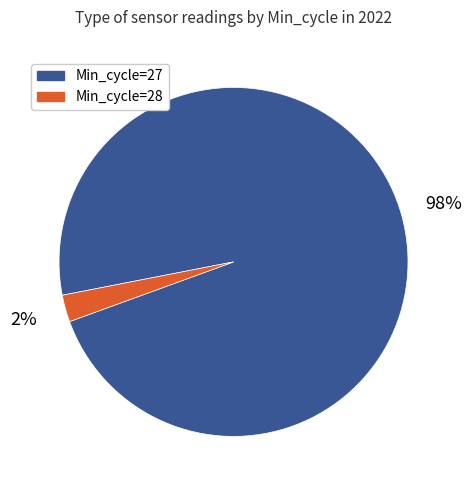

Is there a majority slice in this chart?

Yes